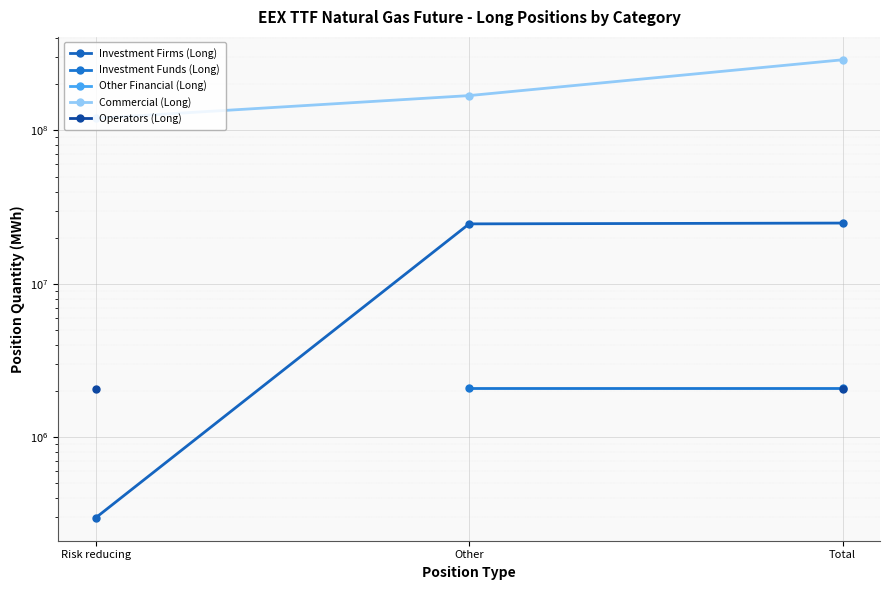

How many lines are shown in the chart?

5